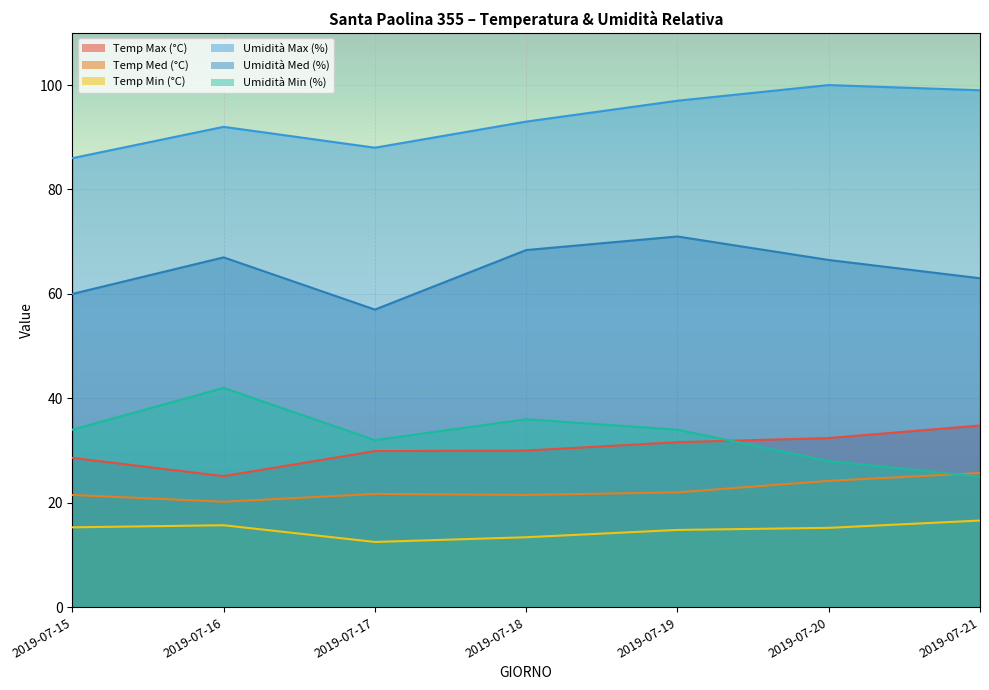

What is the highest value of the Umidità Max (%) series?

100.0